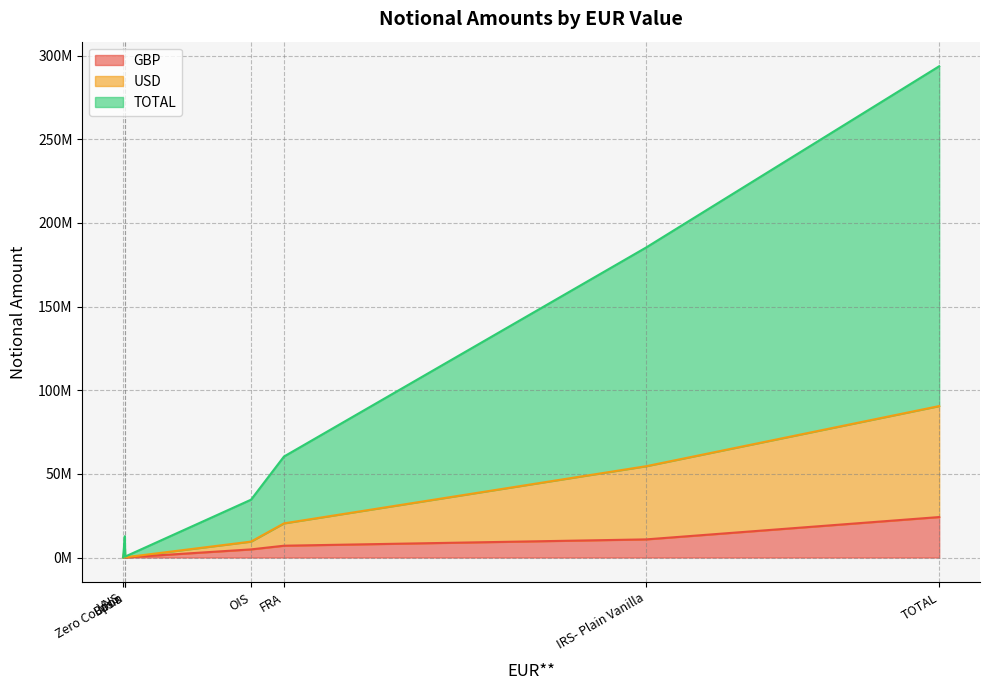

Rank the categories by GBP value from lowest to highest.

VNS, Zero Coupon, Basis, OIS, FRA, IRS- Plain Vanilla, TOTAL